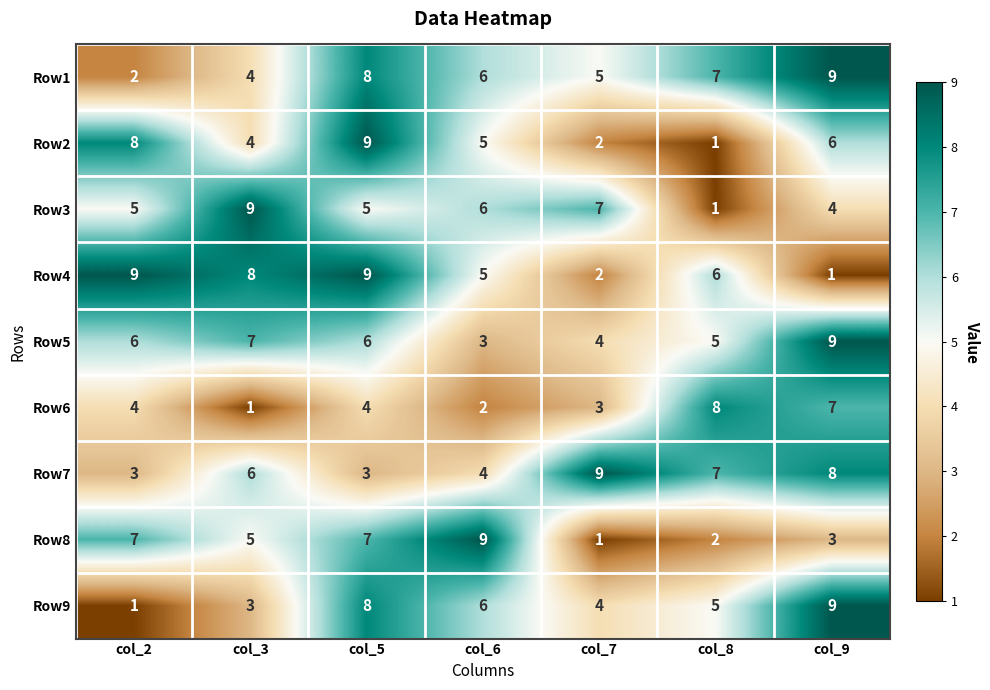

At which label does Row6 reach its minimum?

col_3